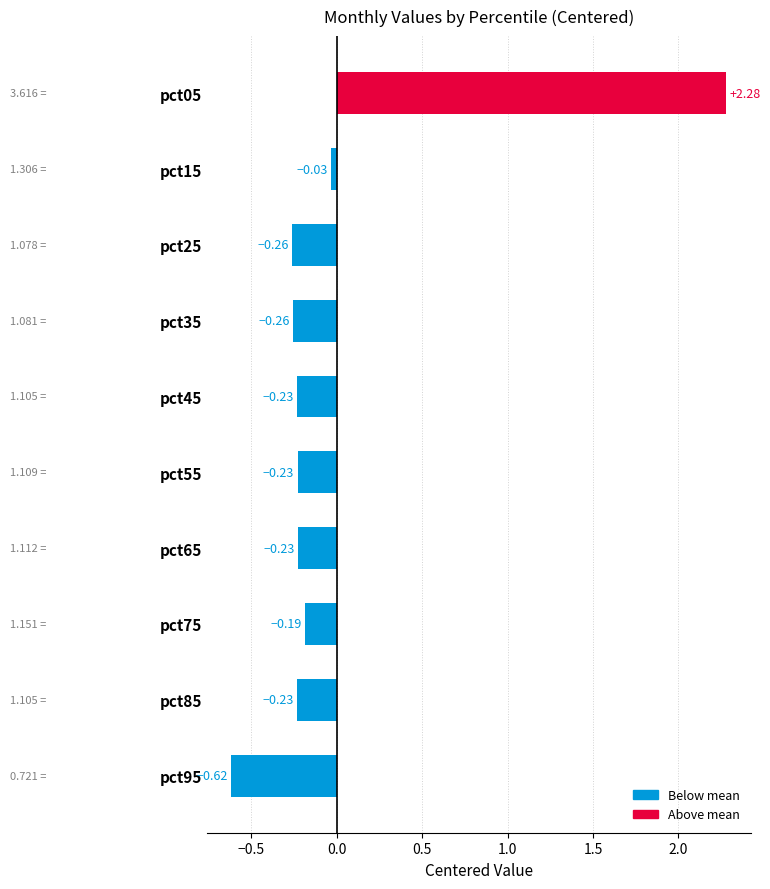

What is the difference between the maximum and minimum values?

2.9